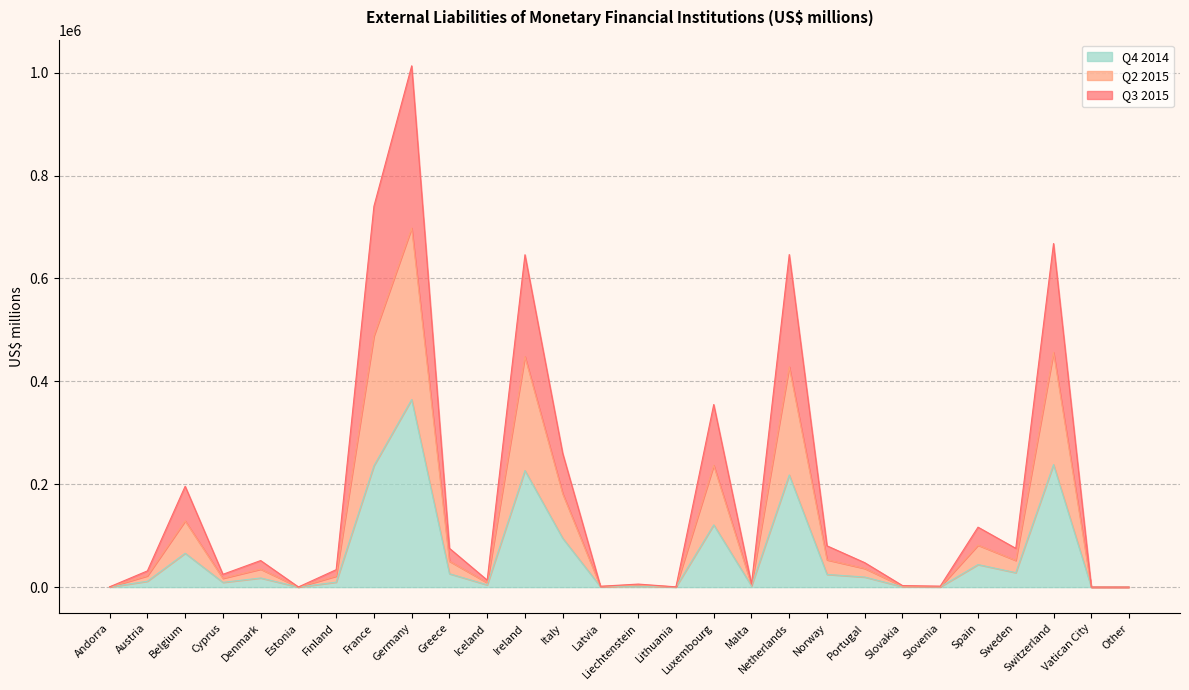

Where does the Q2 2015 series first go above 34945?

Belgium